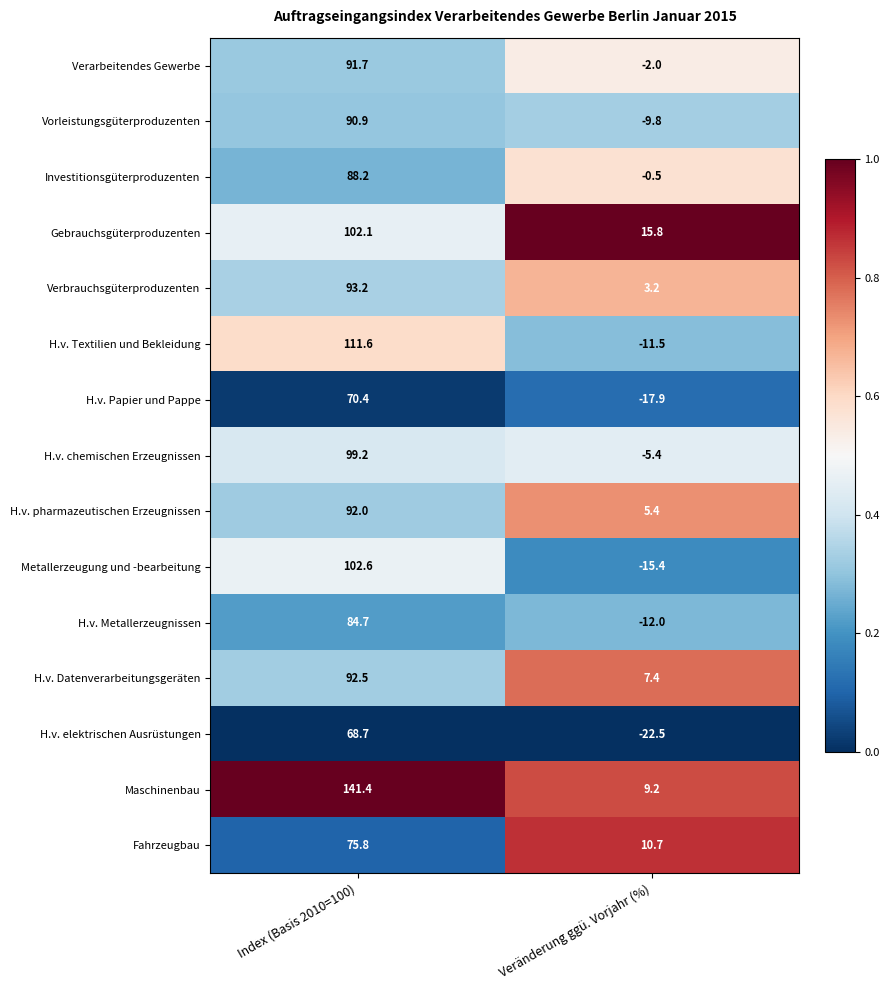

Which category has the lowest value in the Verarbeitendes Gewerbe series?

Veränderung ggü. Vorjahr (%)